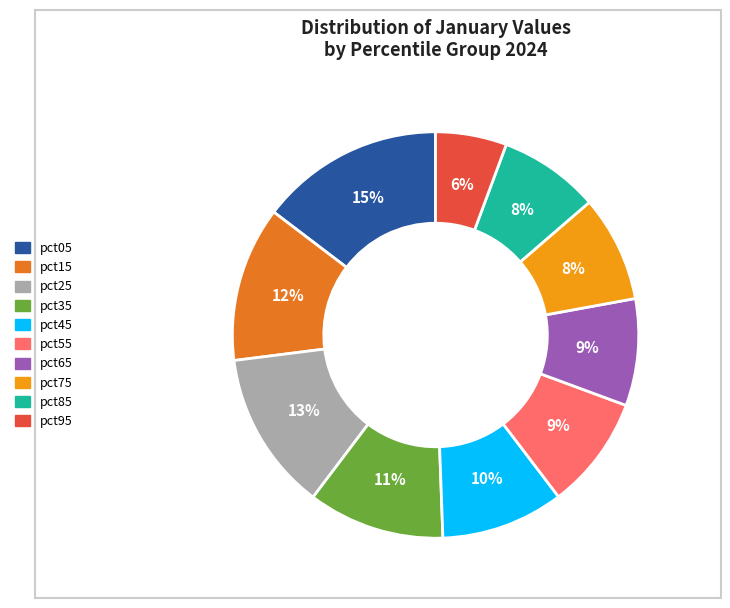

Between pct95 and pct75, which is larger?

pct75